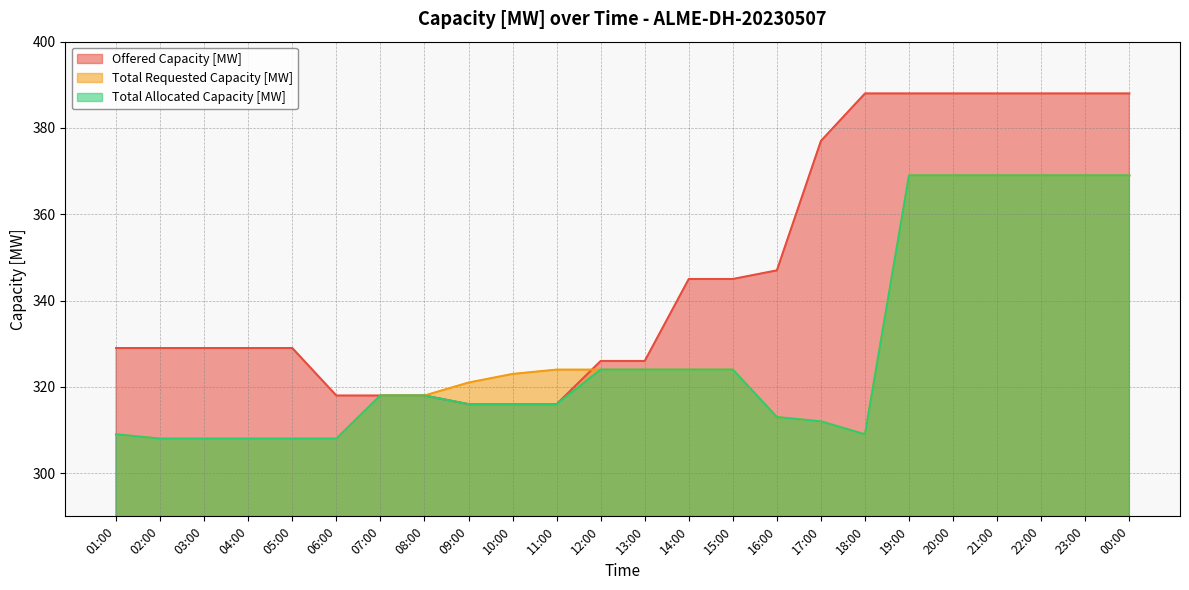

True or false: Total Requested Capacity [MW] and Total Allocated Capacity [MW] cross at least once.

False